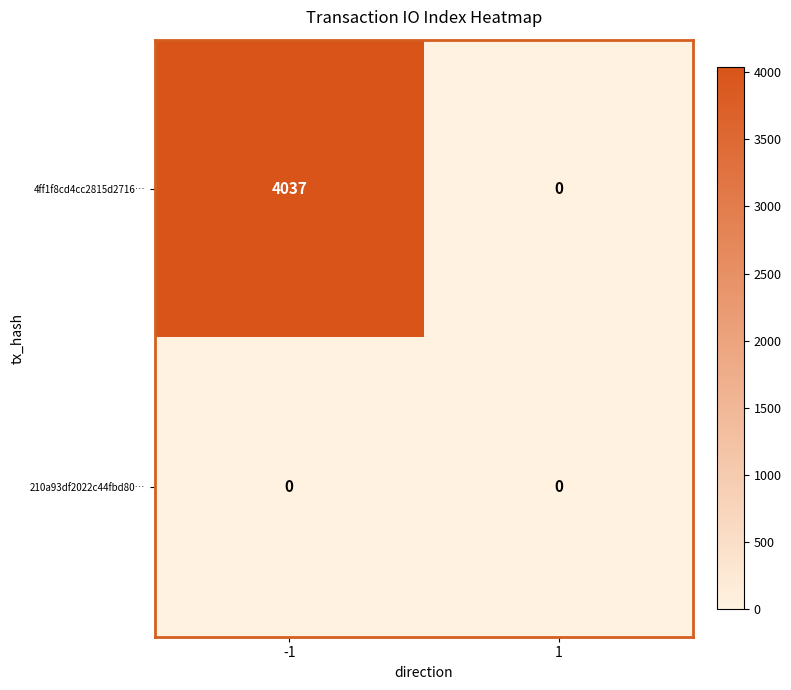

Rank the series at -1 from highest to lowest value.

4ff1f8cd4cc2815d2716…, 210a93df2022c44fbd80…